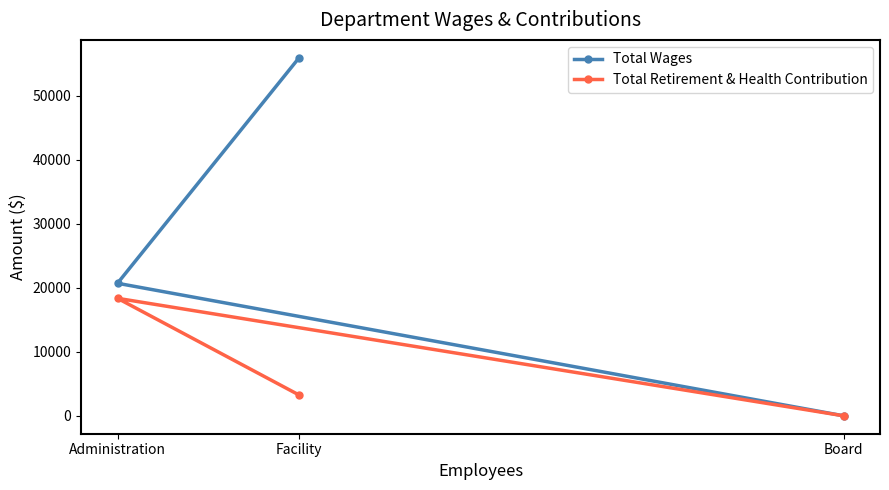

What position from the left is Board?

3